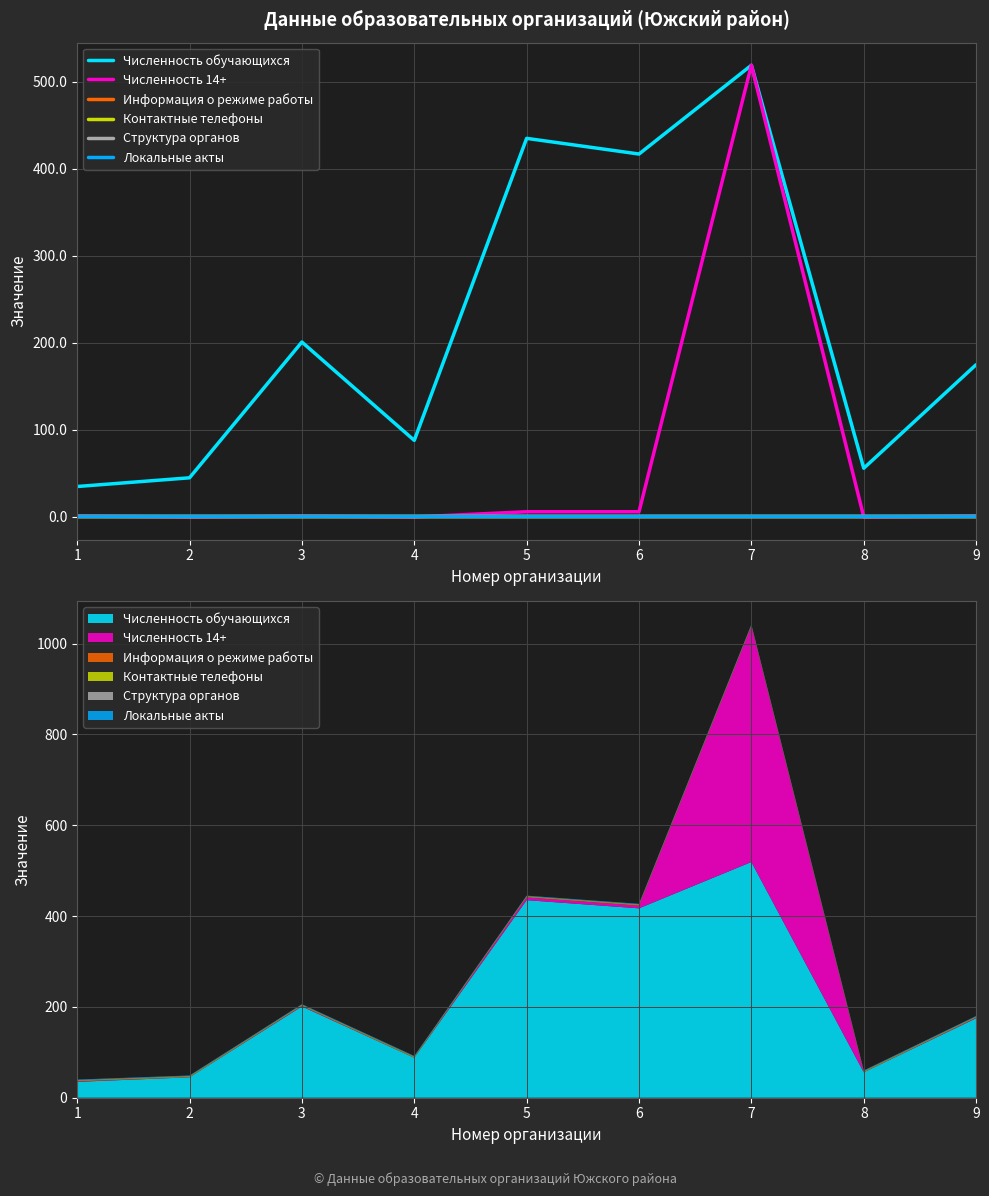

Which has a higher value, 2 or 6?

6